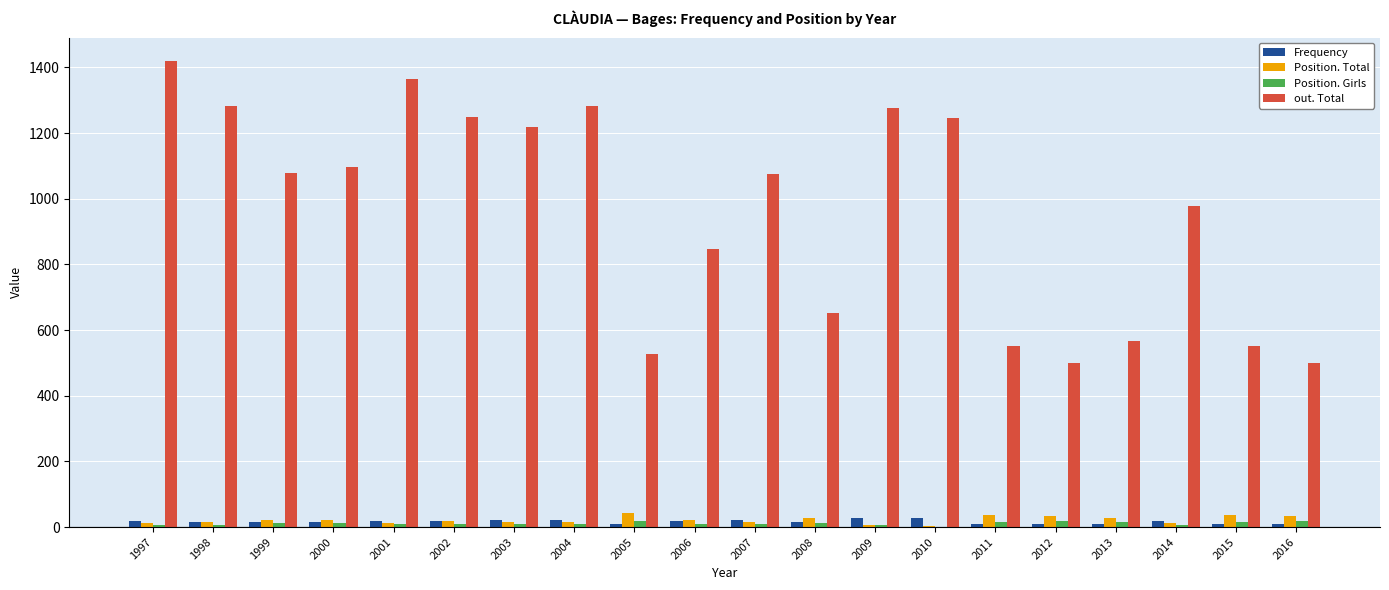

Which category has the highest value in the out. Total series?

1997